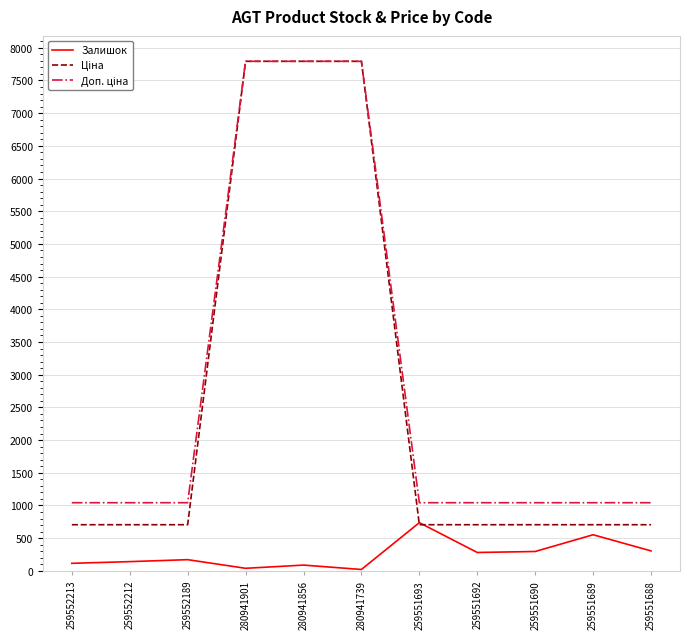

What is the maximum value for Залишок?

737.0